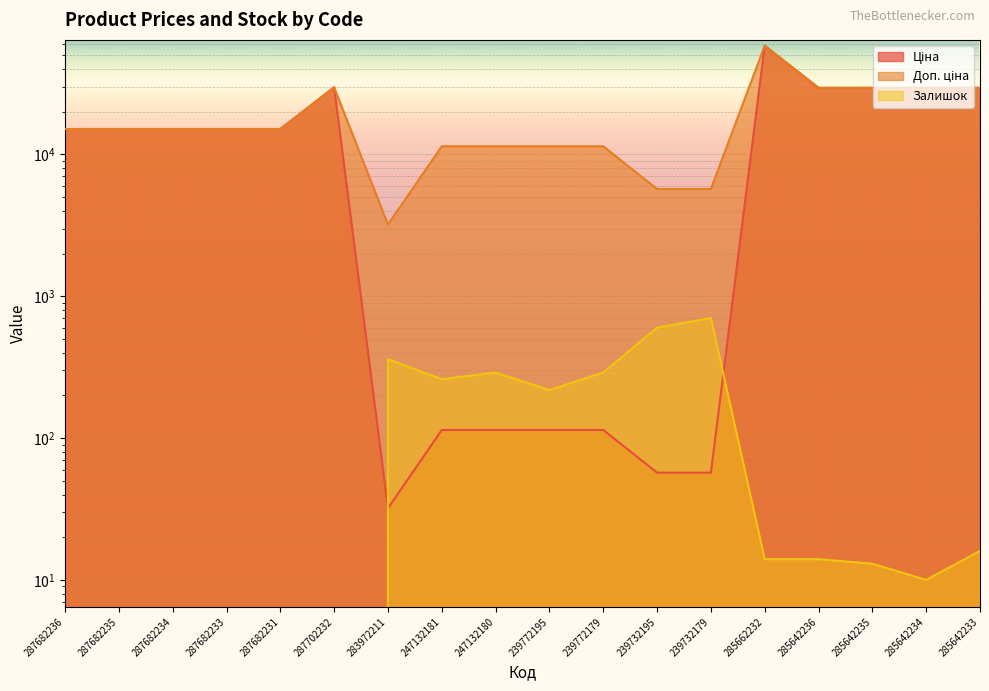

Rank the categories by Залишок value from highest to lowest.

239732179, 239732195, 283972211, 247132180, 239772179, 247132181, 239772195, 285642233, 285662232, 285642236, 285642235, 285642234, 287682236, 287682235, 287682234, 287682233, 287682231, 287702232